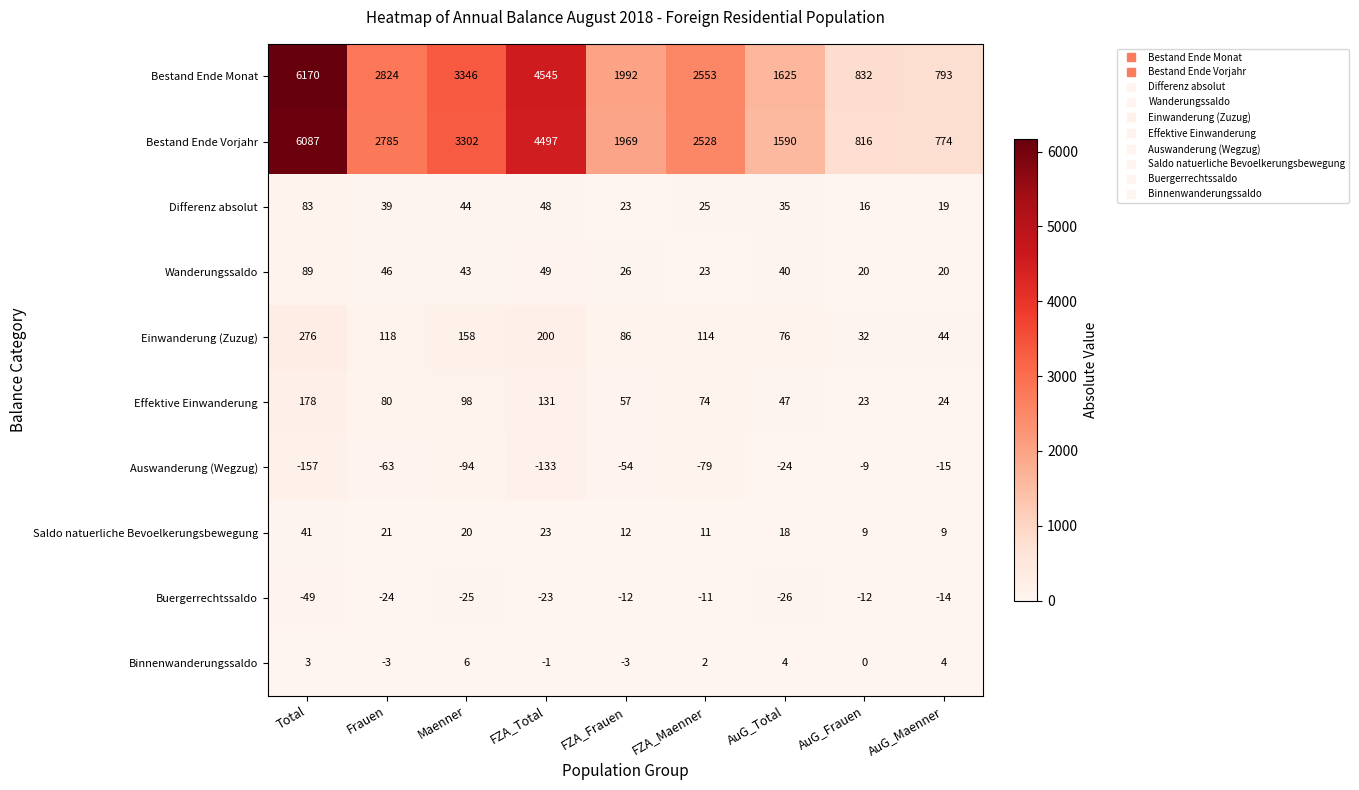

Where does the Wanderungssaldo series first go above 40?

Total